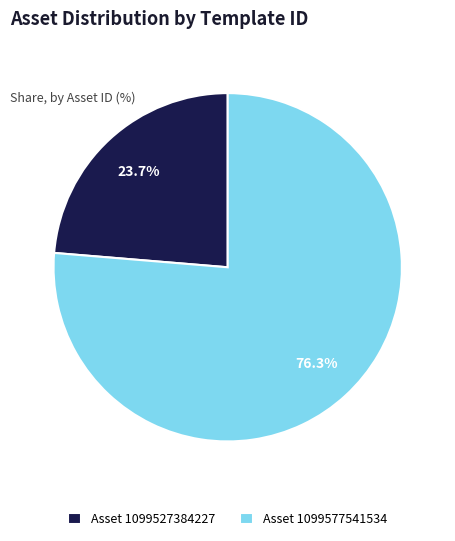

Is the sum of Asset 1099577541534 and Asset 1099527384227 greater than half?

Yes